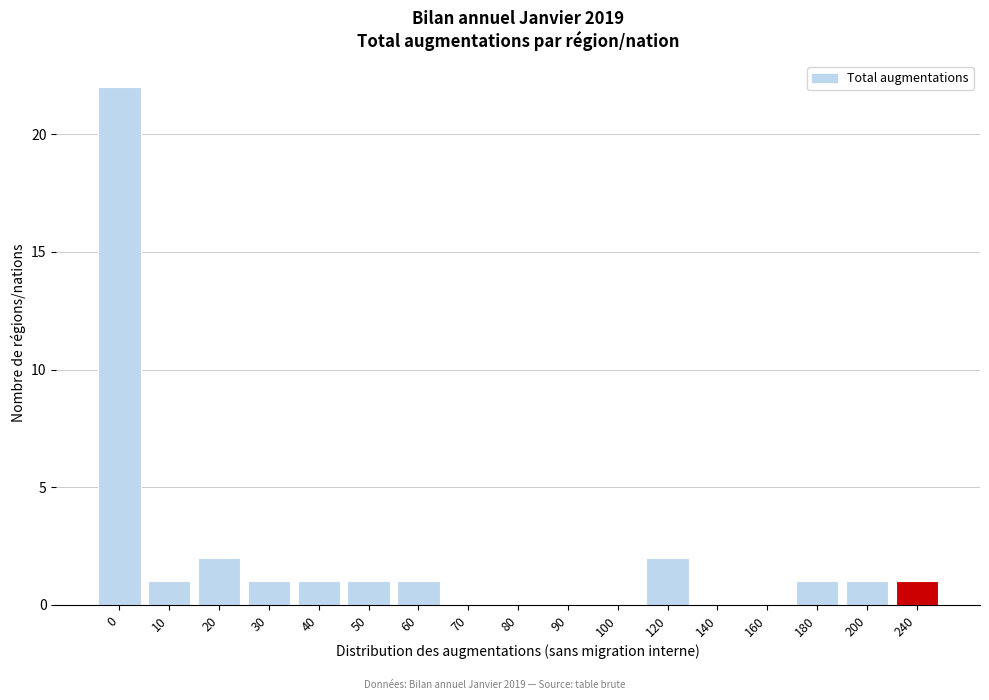

Reading right to left, list all the values displayed in this chart.

240=1	200=1	180=1	160=0	140=0	120=2	100=0	90=0	80=0	70=0	60=1	50=1	40=1	30=1	20=2	10=1	0=22